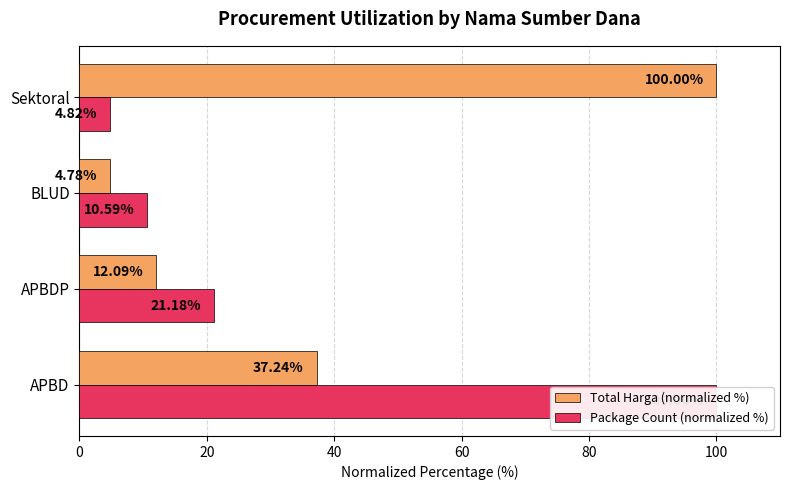

At APBDP, list the series in order from smallest to largest.

Total Harga (normalized %), Package Count (normalized %)